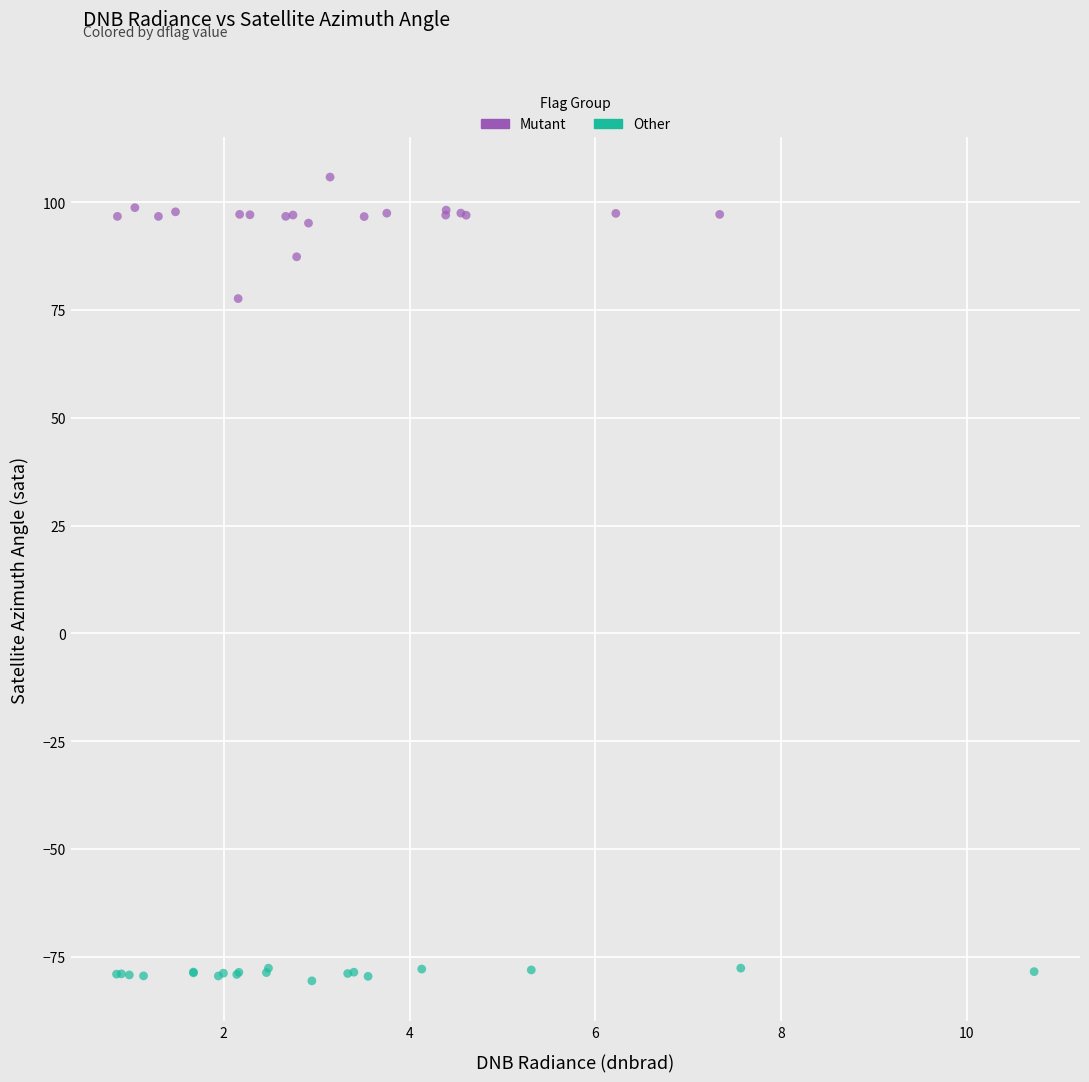

Which series contains the lowest Y value?

Other